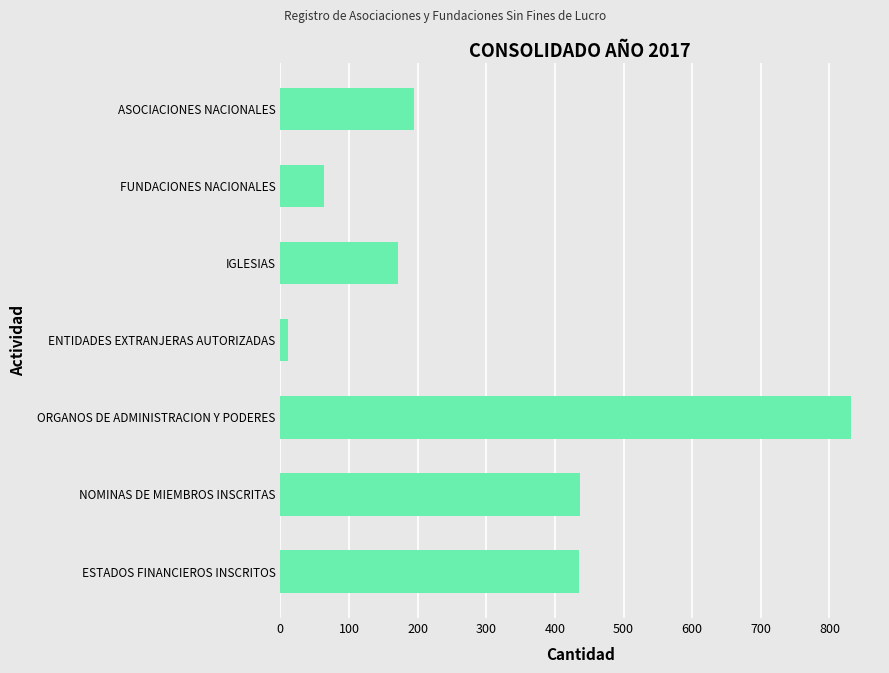

What is the ratio of the value at NOMINAS DE MIEMBROS INSCRITAS to the value at ESTADOS FINANCIEROS INSCRITOS?

1.0